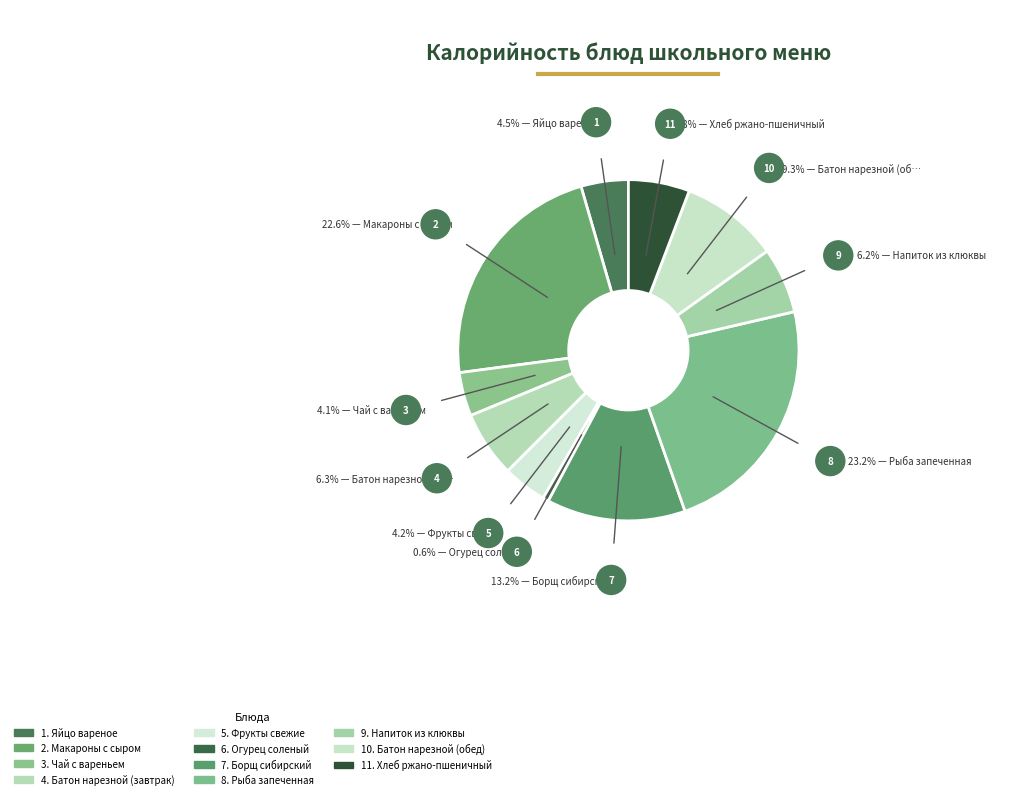

Combined, what portion of the pie is Огурец соленый and Хлеб ржано-пшеничный?

6.4%